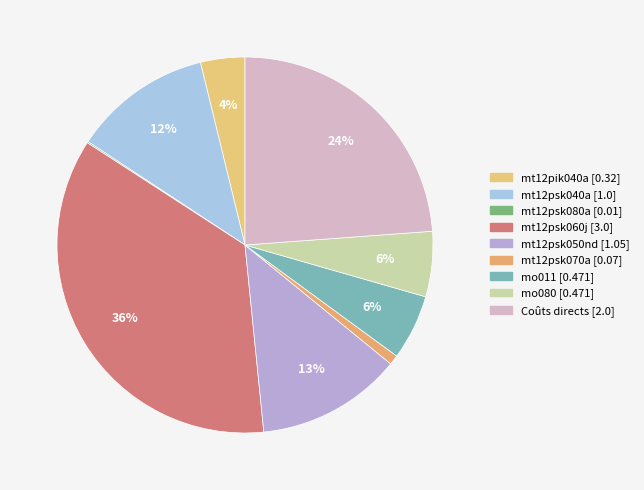

To the nearest percent, what is the difference between the mt12pik040a and mt12psk080a slice percentages?

4%